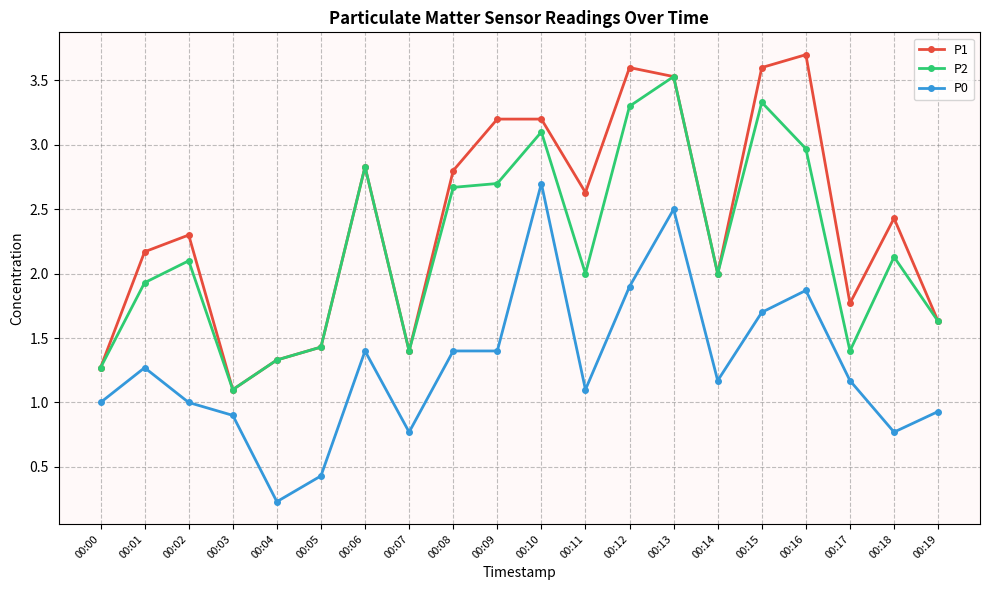

The value of P1 at 00:07 is 0.7. True or false?

False